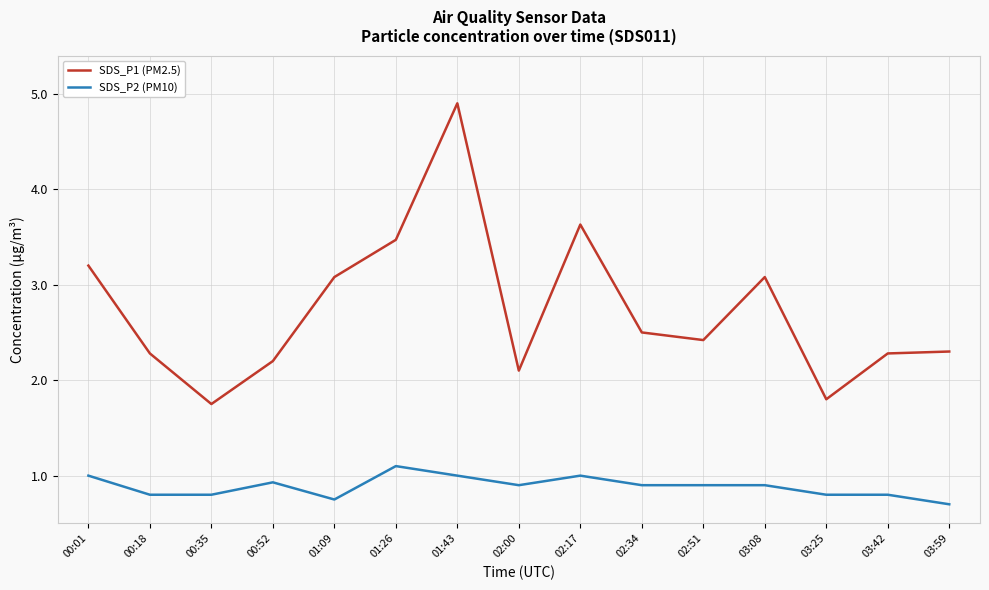

What is the sum of all SDS_P1 (PM2.5) values?

41.0